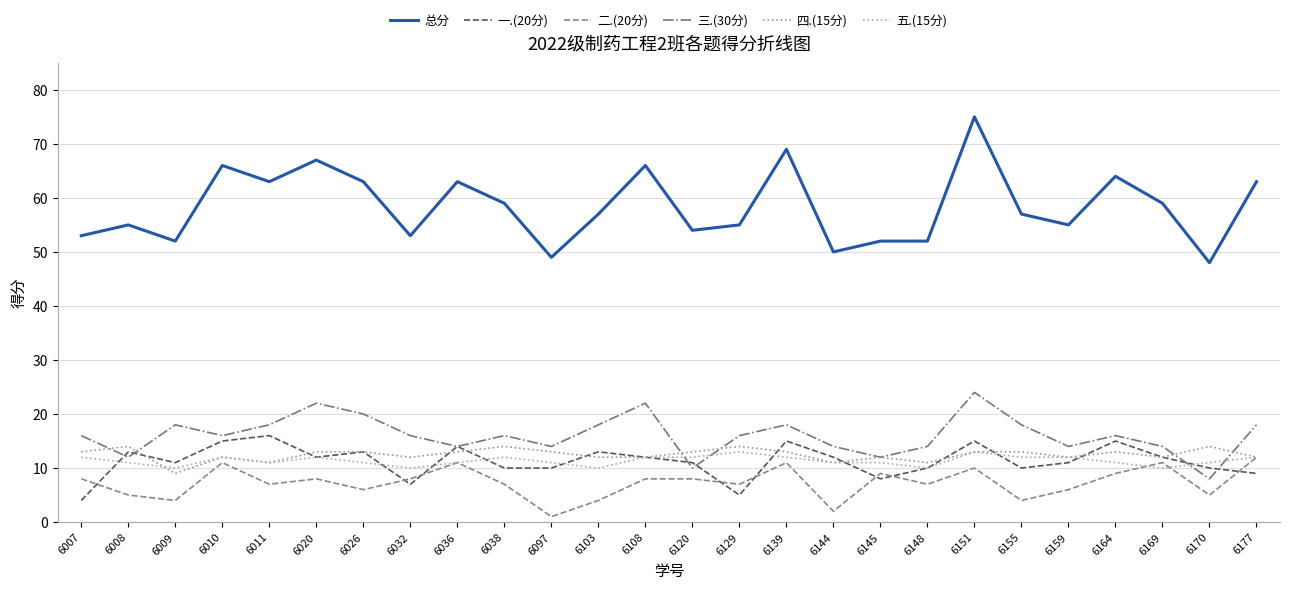

True or false: 五.(15分) has more than 0 interior local peaks.

True